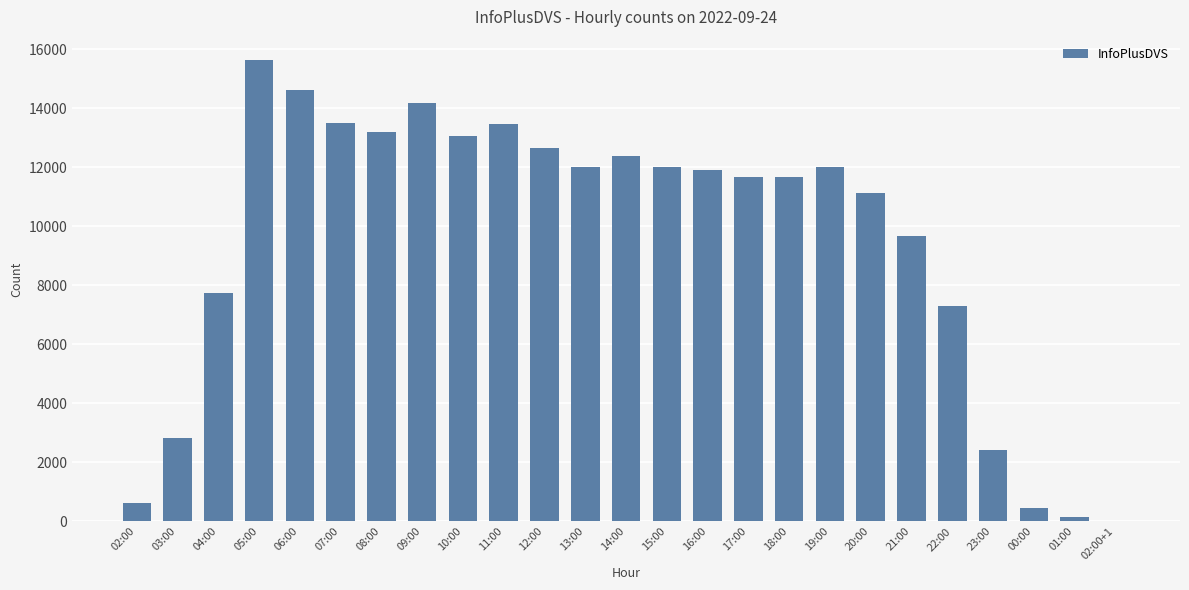

How many distinct data groups are displayed?

1